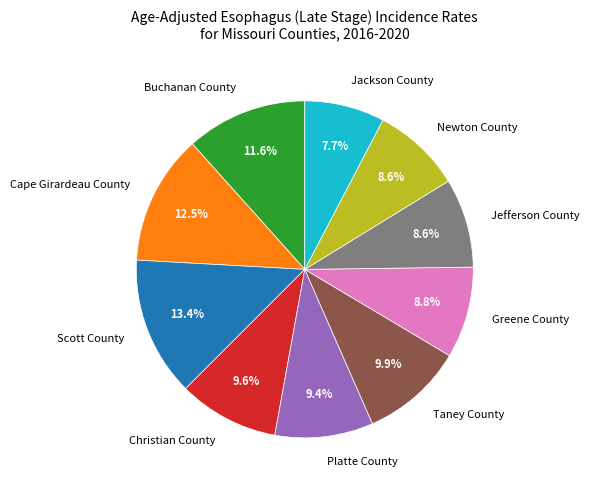

Which slice is the smallest?

Jackson County